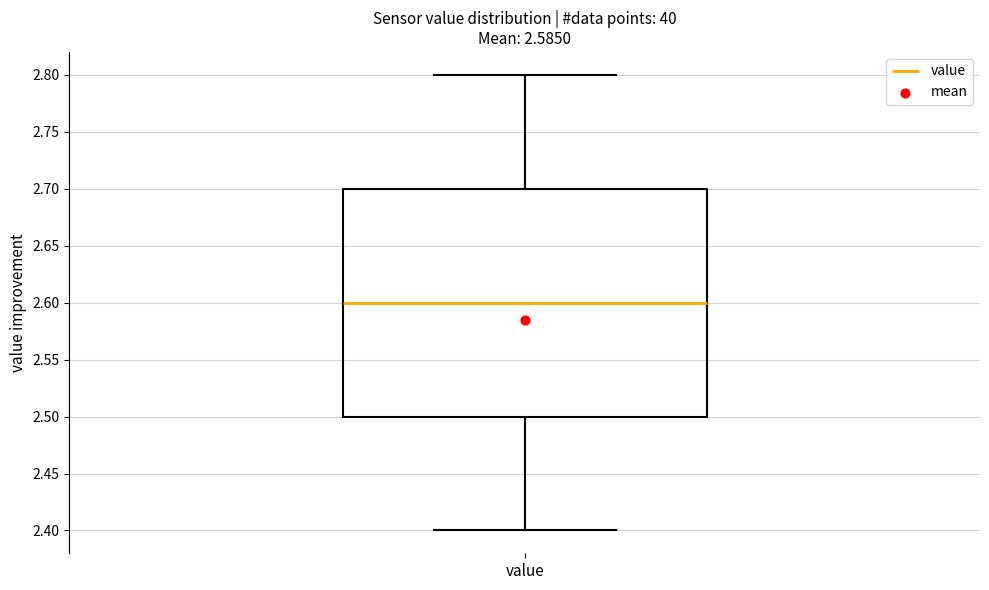

Transcribe this box plot: give where the median line is, the range the box spans, and where the two whiskers end, as read against the y-axis. The values are not printed on the chart, so give them approximately, as read against the axis.

median 2.6, box 2.5 to 2.7, whiskers 2.4 to 2.8